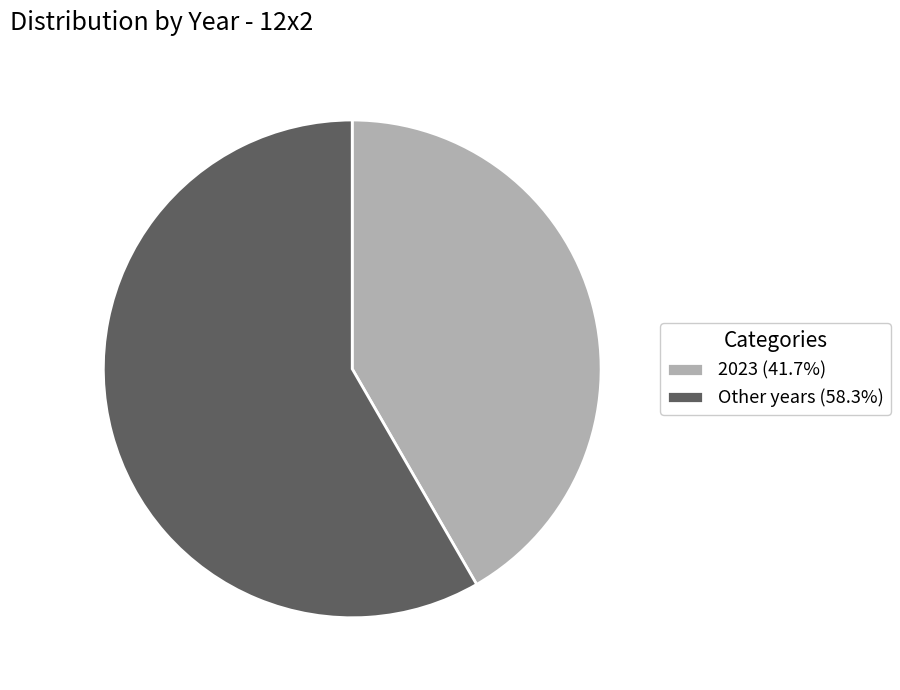

What is the ratio of the value at 2023 (41.7%) to the value at Other years (58.3%)?

0.7